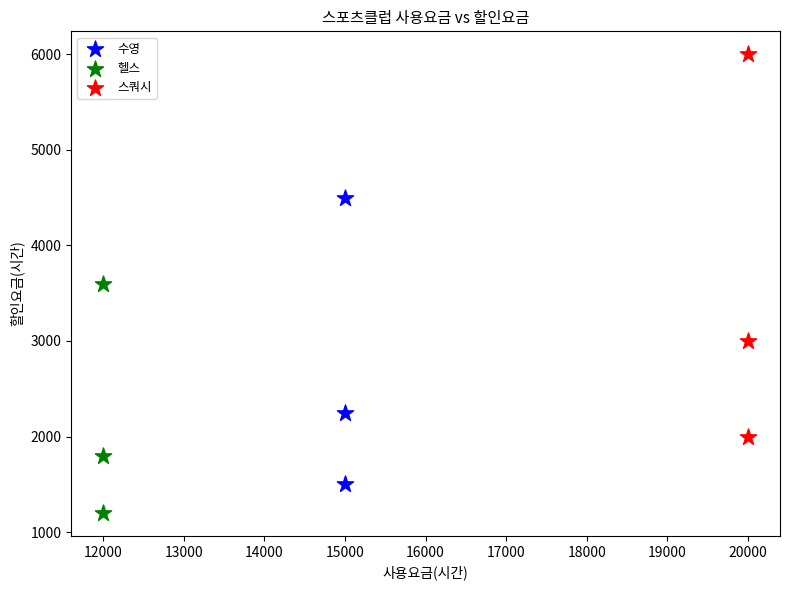

Which series reaches the minimum Y coordinate?

헬스